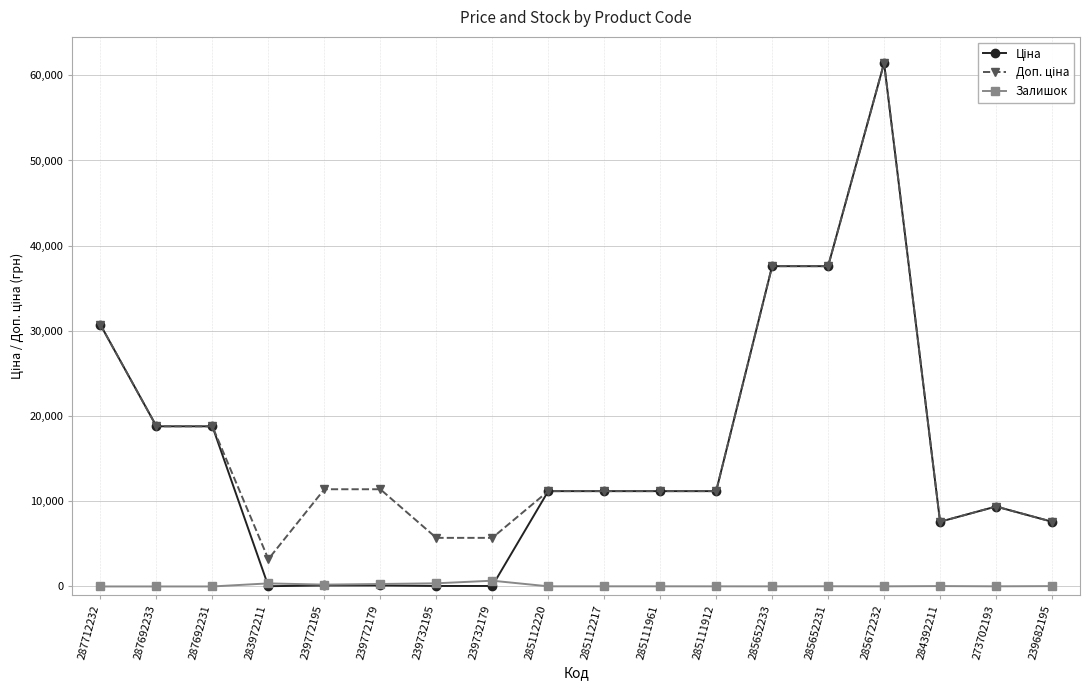

The value of Залишок at 287692233 is 0.0. True or false?

True